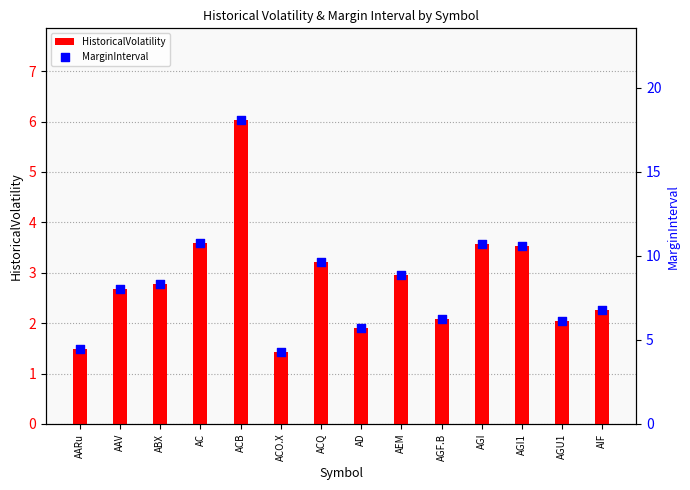

What is the total value across all series at AGI?

14.3